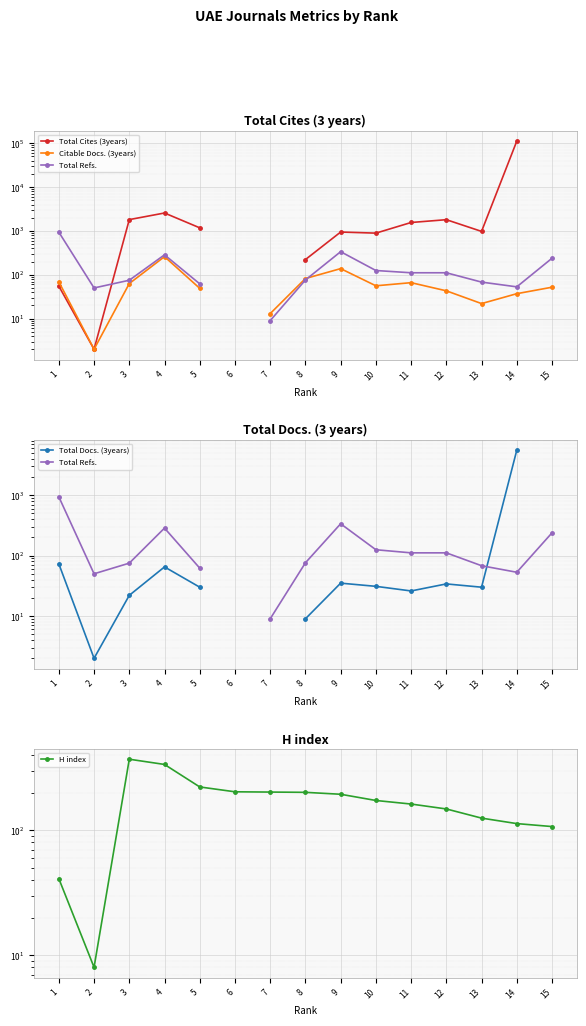

Is it true that Total Cites (3years) equals 1804.0 at 12?

True